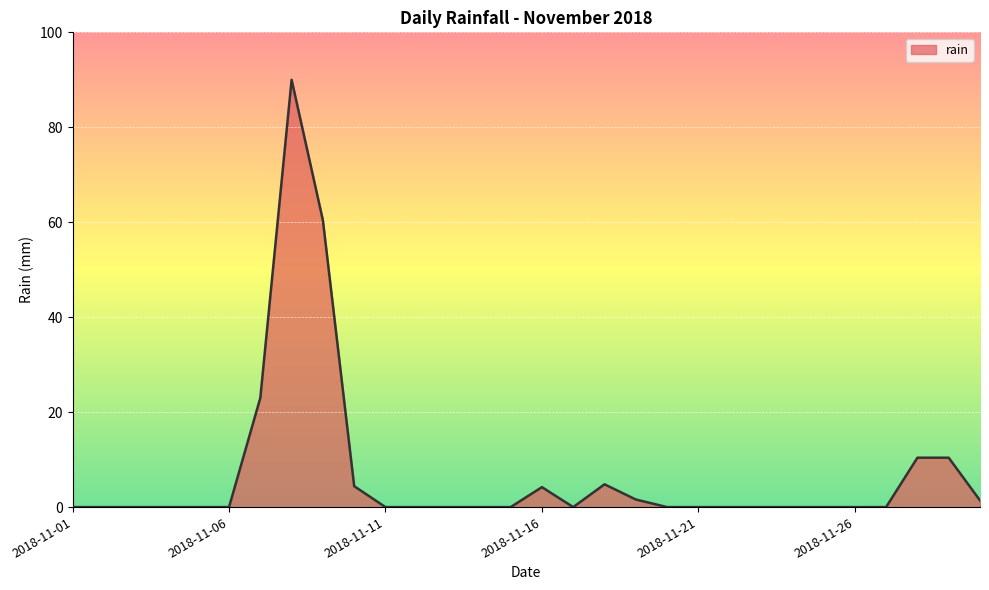

What is the greatest value displayed?

90.0